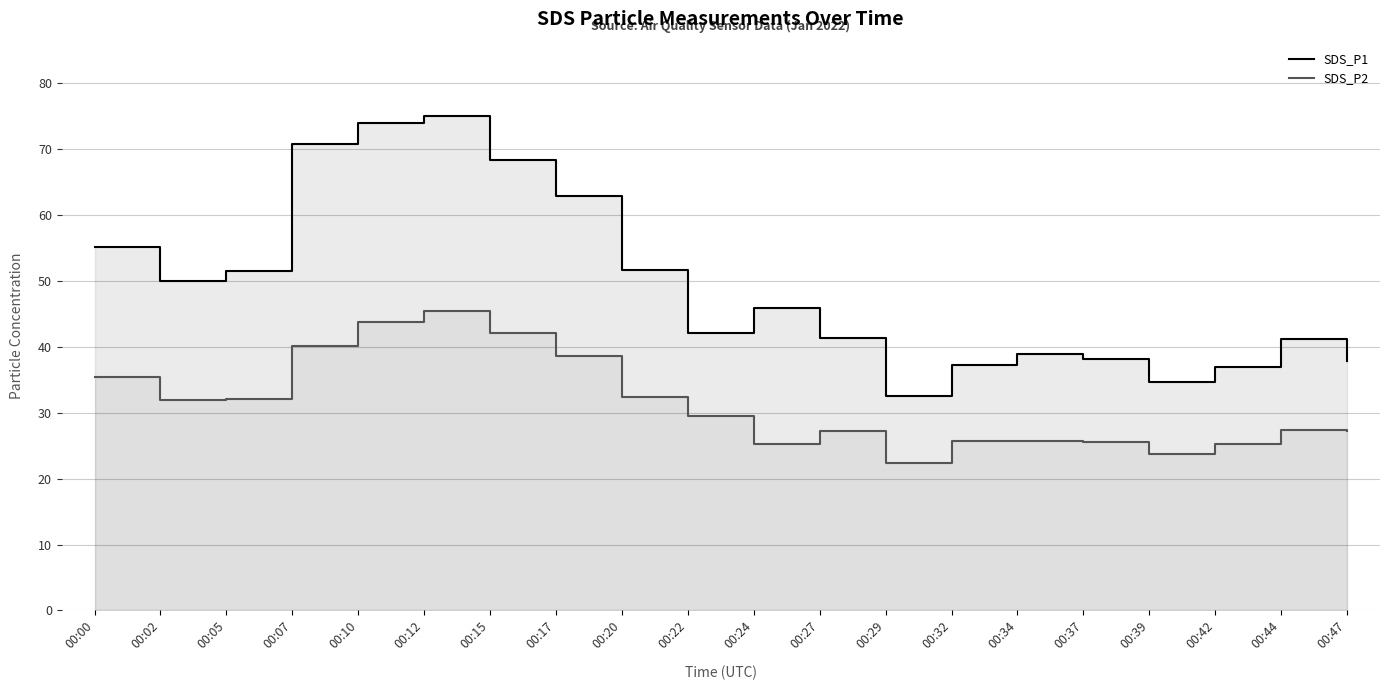

At which category does SDS_P1 reach its first local peak?

00:12